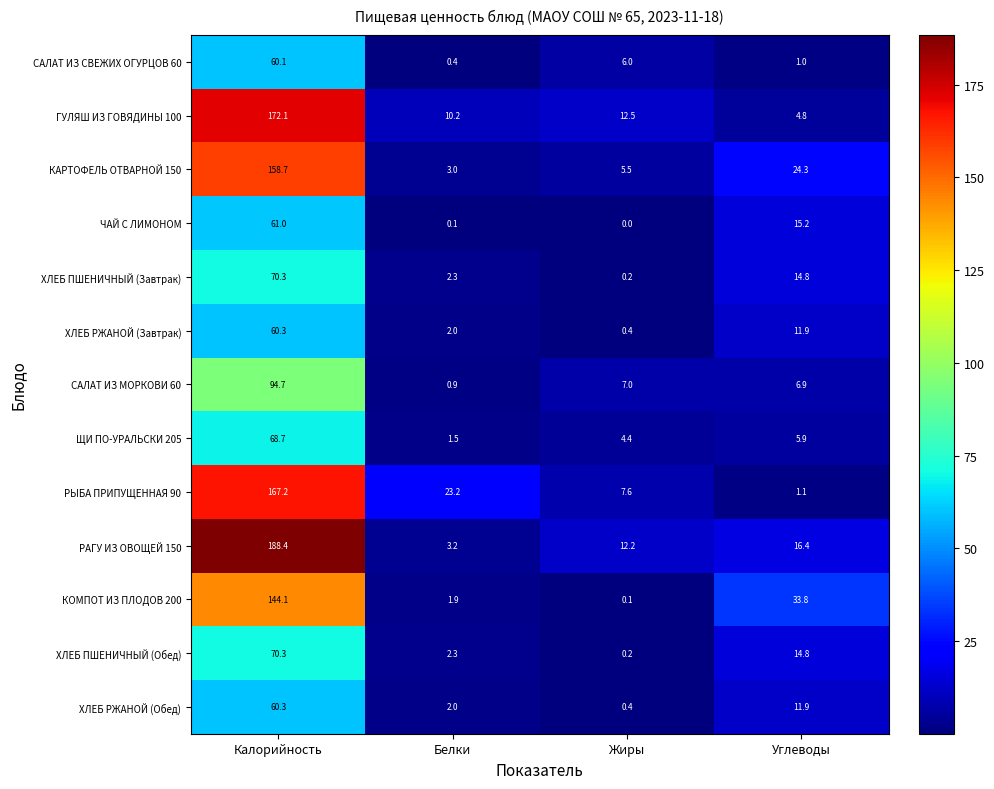

How many categories are shown in the chart?

4